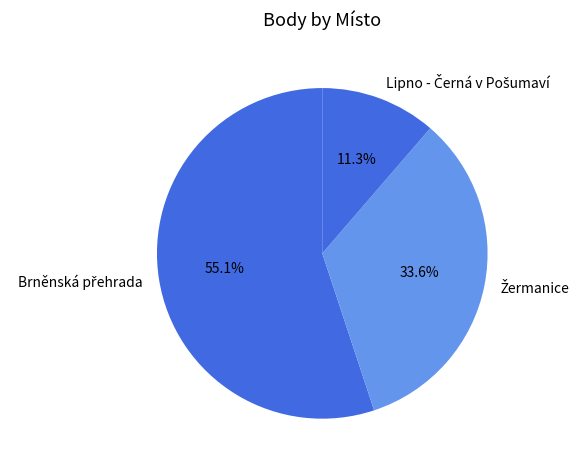

Is there any slice that represents more than half of the pie?

Yes